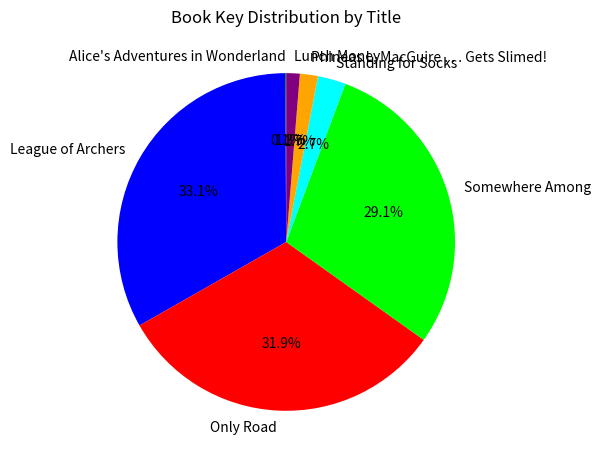

What portion of the pie excludes Standing for Socks?

97.3%